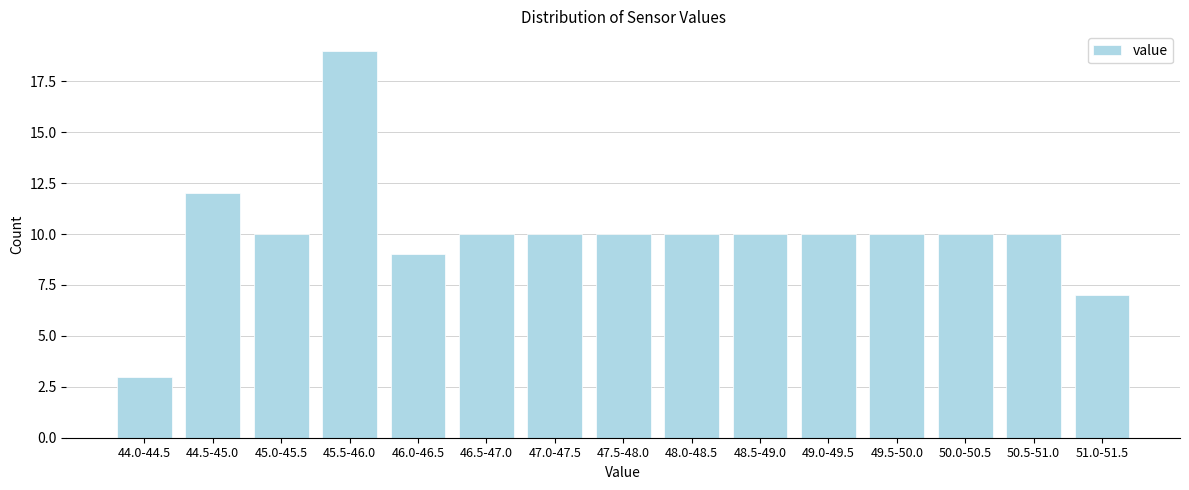

Reading left to right, extract all data points from this chart.

44.0-44.5=3	44.5-45.0=12	45.0-45.5=10	45.5-46.0=19	46.0-46.5=9	46.5-47.0=10	47.0-47.5=10	47.5-48.0=10	48.0-48.5=10	48.5-49.0=10	49.0-49.5=10	49.5-50.0=10	50.0-50.5=10	50.5-51.0=10	51.0-51.5=7